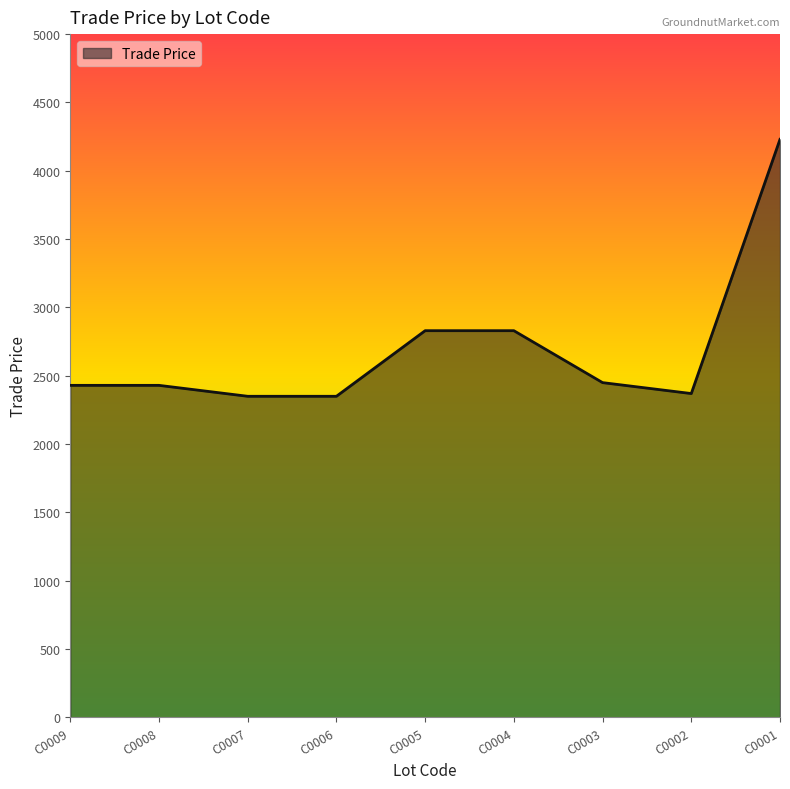

Is it true that the value at C0008 is 1147.8?

False